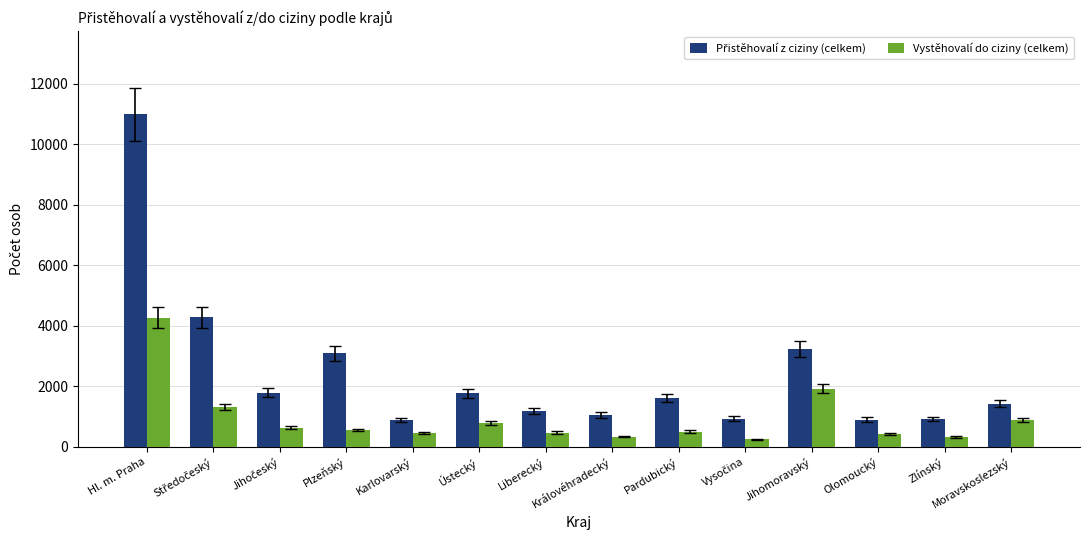

What is the spread (max minus min) of values at Liberecký?

713